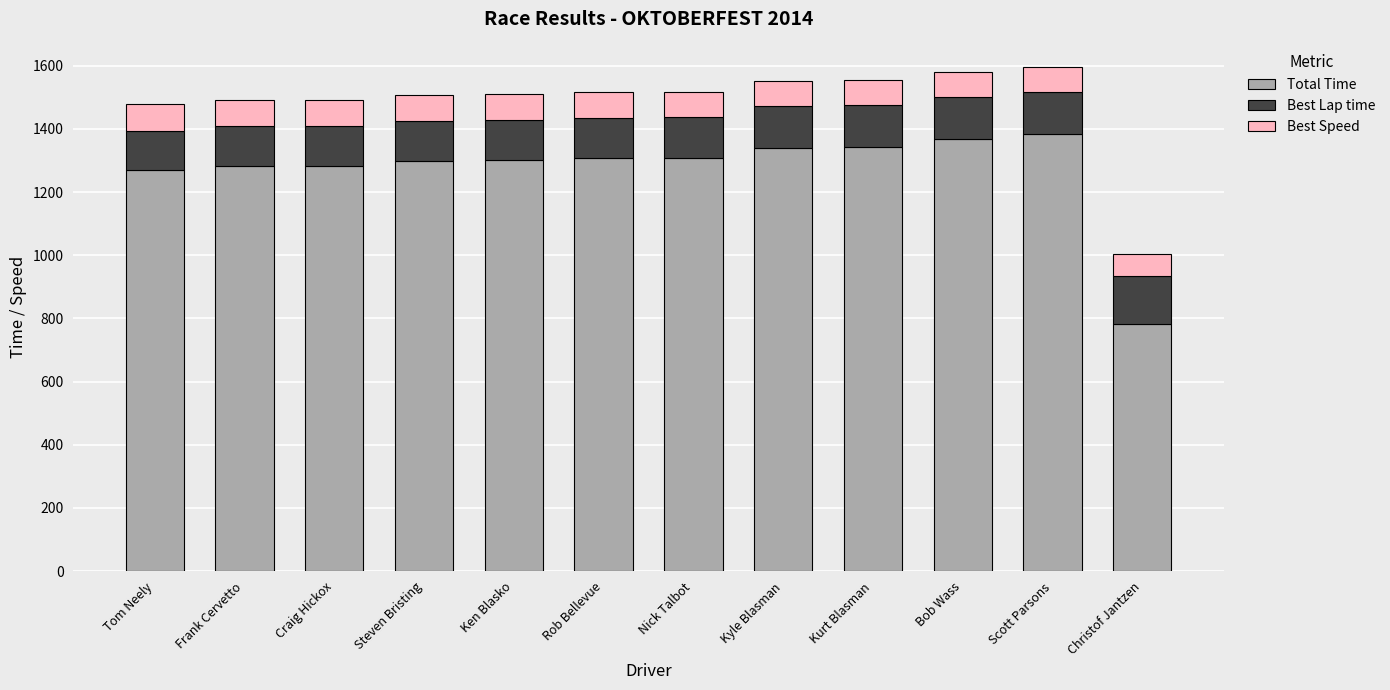

What is the total value across all series at Rob Bellevue?

1517.5